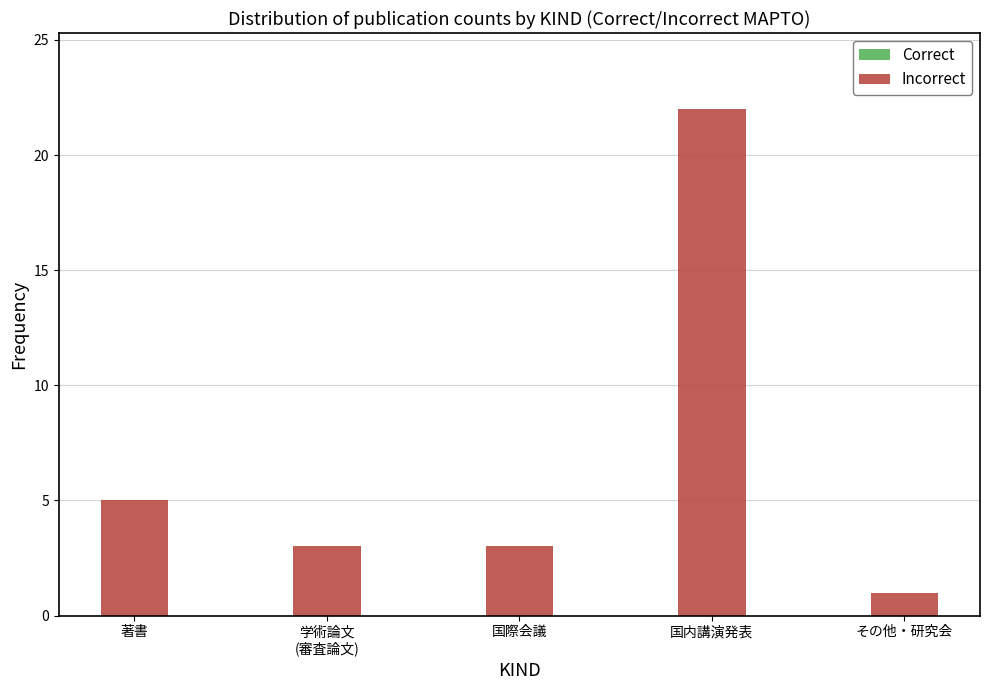

Reading left to right, transcribe all the data shown in this chart.

5	3	3	22	1